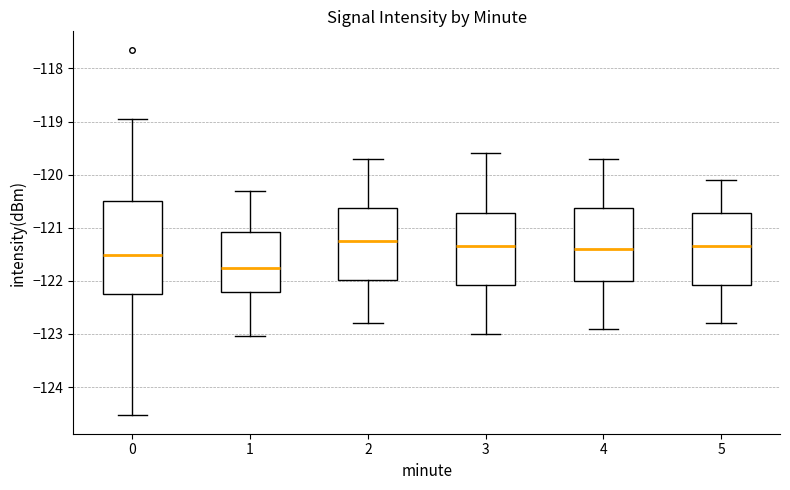

Where does the lower whisker of the box at x = 1 end on the y-axis? The values are not printed on the chart, so give them approximately, as read against the axis.

-123.0